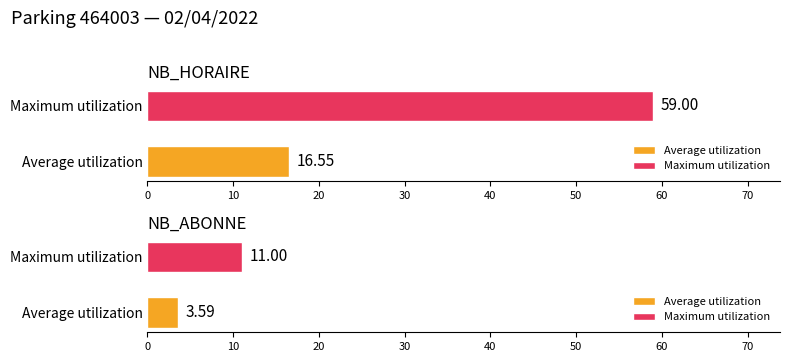

Which series has the widest spread of values?

NB_HORAIRE